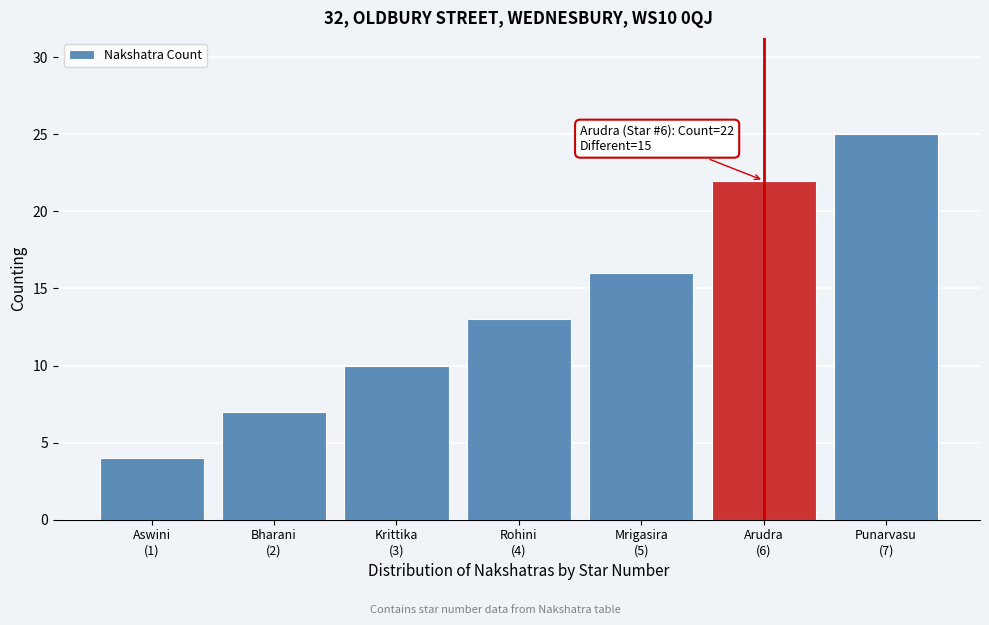

Reading left to right, transcribe all the data shown in this chart.

4	7	10	13	16	22	25